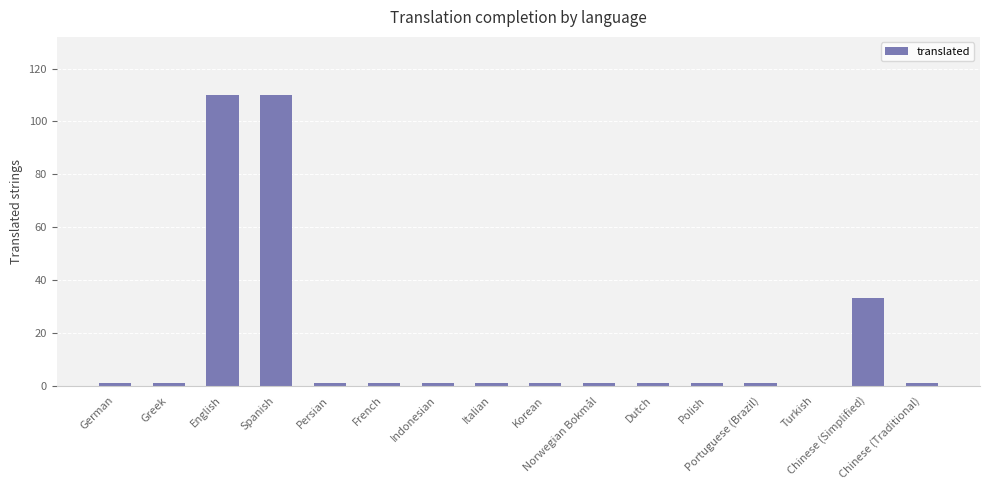

Is it true that the value at Dutch is 1?

True